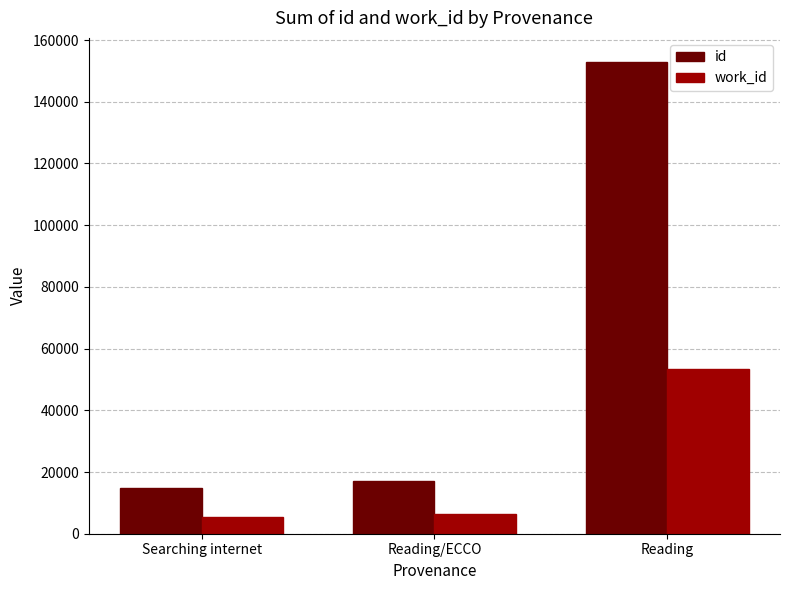

Count the number of categories in the chart.

3